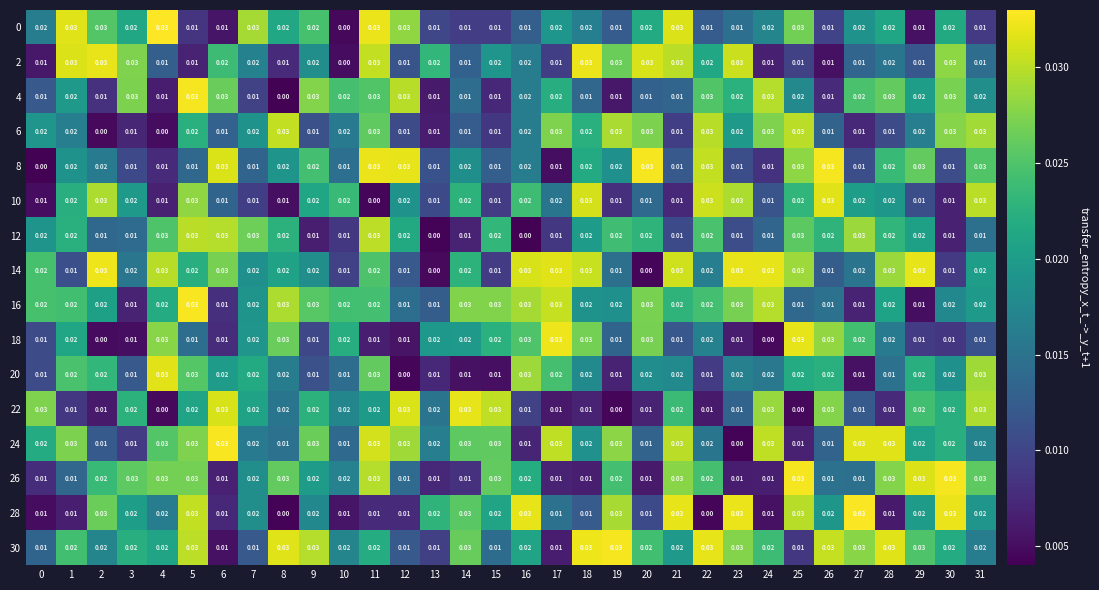

Reading left to right, transcribe all the data shown in this chart.

0: 0=0.0	1=0.0	2=0.0	3=0.0	4=0.0	5=0.0	6=0.0	7=0.0	8=0.0	9=0.0	10=0.0	11=0.0	12=0.0	13=0.0	14=0.0	15=0.0	16=0.0	17=0.0	18=0.0	19=0.0	20=0.0	21=0.0	22=0.0	23=0.0	24=0.0	25=0.0	26=0.0	27=0.0	28=0.0	29=0.0	30=0.0	31=0.0
2: 0=0.0	1=0.0	2=0.0	3=0.0	4=0.0	5=0.0	6=0.0	7=0.0	8=0.0	9=0.0	10=0.0	11=0.0	12=0.0	13=0.0	14=0.0	15=0.0	16=0.0	17=0.0	18=0.0	19=0.0	20=0.0	21=0.0	22=0.0	23=0.0	24=0.0	25=0.0	26=0.0	27=0.0	28=0.0	29=0.0	30=0.0	31=0.0
4: 0=0.0	1=0.0	2=0.0	3=0.0	4=0.0	5=0.0	6=0.0	7=0.0	8=0.0	9=0.0	10=0.0	11=0.0	12=0.0	13=0.0	14=0.0	15=0.0	16=0.0	17=0.0	18=0.0	19=0.0	20=0.0	21=0.0	22=0.0	23=0.0	24=0.0	25=0.0	26=0.0	27=0.0	28=0.0	29=0.0	30=0.0	31=0.0
6: 0=0.0	1=0.0	2=0.0	3=0.0	4=0.0	5=0.0	6=0.0	7=0.0	8=0.0	9=0.0	10=0.0	11=0.0	12=0.0	13=0.0	14=0.0	15=0.0	16=0.0	17=0.0	18=0.0	19=0.0	20=0.0	21=0.0	22=0.0	23=0.0	24=0.0	25=0.0	26=0.0	27=0.0	28=0.0	29=0.0	30=0.0	31=0.0
8: 0=0.0	1=0.0	2=0.0	3=0.0	4=0.0	5=0.0	6=0.0	7=0.0	8=0.0	9=0.0	10=0.0	11=0.0	12=0.0	13=0.0	14=0.0	15=0.0	16=0.0	17=0.0	18=0.0	19=0.0	20=0.0	21=0.0	22=0.0	23=0.0	24=0.0	25=0.0	26=0.0	27=0.0	28=0.0	29=0.0	30=0.0	31=0.0
10: 0=0.0	1=0.0	2=0.0	3=0.0	4=0.0	5=0.0	6=0.0	7=0.0	8=0.0	9=0.0	10=0.0	11=0.0	12=0.0	13=0.0	14=0.0	15=0.0	16=0.0	17=0.0	18=0.0	19=0.0	20=0.0	21=0.0	22=0.0	23=0.0	24=0.0	25=0.0	26=0.0	27=0.0	28=0.0	29=0.0	30=0.0	31=0.0
12: 0=0.0	1=0.0	2=0.0	3=0.0	4=0.0	5=0.0	6=0.0	7=0.0	8=0.0	9=0.0	10=0.0	11=0.0	12=0.0	13=0.0	14=0.0	15=0.0	16=0.0	17=0.0	18=0.0	19=0.0	20=0.0	21=0.0	22=0.0	23=0.0	24=0.0	25=0.0	26=0.0	27=0.0	28=0.0	29=0.0	30=0.0	31=0.0
14: 0=0.0	1=0.0	2=0.0	3=0.0	4=0.0	5=0.0	6=0.0	7=0.0	8=0.0	9=0.0	10=0.0	11=0.0	12=0.0	13=0.0	14=0.0	15=0.0	16=0.0	17=0.0	18=0.0	19=0.0	20=0.0	21=0.0	22=0.0	23=0.0	24=0.0	25=0.0	26=0.0	27=0.0	28=0.0	29=0.0	30=0.0	31=0.0
16: 0=0.0	1=0.0	2=0.0	3=0.0	4=0.0	5=0.0	6=0.0	7=0.0	8=0.0	9=0.0	10=0.0	11=0.0	12=0.0	13=0.0	14=0.0	15=0.0	16=0.0	17=0.0	18=0.0	19=0.0	20=0.0	21=0.0	22=0.0	23=0.0	24=0.0	25=0.0	26=0.0	27=0.0	28=0.0	29=0.0	30=0.0	31=0.0
18: 0=0.0	1=0.0	2=0.0	3=0.0	4=0.0	5=0.0	6=0.0	7=0.0	8=0.0	9=0.0	10=0.0	11=0.0	12=0.0	13=0.0	14=0.0	15=0.0	16=0.0	17=0.0	18=0.0	19=0.0	20=0.0	21=0.0	22=0.0	23=0.0	24=0.0	25=0.0	26=0.0	27=0.0	28=0.0	29=0.0	30=0.0	31=0.0
20: 0=0.0	1=0.0	2=0.0	3=0.0	4=0.0	5=0.0	6=0.0	7=0.0	8=0.0	9=0.0	10=0.0	11=0.0	12=0.0	13=0.0	14=0.0	15=0.0	16=0.0	17=0.0	18=0.0	19=0.0	20=0.0	21=0.0	22=0.0	23=0.0	24=0.0	25=0.0	26=0.0	27=0.0	28=0.0	29=0.0	30=0.0	31=0.0
22: 0=0.0	1=0.0	2=0.0	3=0.0	4=0.0	5=0.0	6=0.0	7=0.0	8=0.0	9=0.0	10=0.0	11=0.0	12=0.0	13=0.0	14=0.0	15=0.0	16=0.0	17=0.0	18=0.0	19=0.0	20=0.0	21=0.0	22=0.0	23=0.0	24=0.0	25=0.0	26=0.0	27=0.0	28=0.0	29=0.0	30=0.0	31=0.0
24: 0=0.0	1=0.0	2=0.0	3=0.0	4=0.0	5=0.0	6=0.0	7=0.0	8=0.0	9=0.0	10=0.0	11=0.0	12=0.0	13=0.0	14=0.0	15=0.0	16=0.0	17=0.0	18=0.0	19=0.0	20=0.0	21=0.0	22=0.0	23=0.0	24=0.0	25=0.0	26=0.0	27=0.0	28=0.0	29=0.0	30=0.0	31=0.0
26: 0=0.0	1=0.0	2=0.0	3=0.0	4=0.0	5=0.0	6=0.0	7=0.0	8=0.0	9=0.0	10=0.0	11=0.0	12=0.0	13=0.0	14=0.0	15=0.0	16=0.0	17=0.0	18=0.0	19=0.0	20=0.0	21=0.0	22=0.0	23=0.0	24=0.0	25=0.0	26=0.0	27=0.0	28=0.0	29=0.0	30=0.0	31=0.0
28: 0=0.0	1=0.0	2=0.0	3=0.0	4=0.0	5=0.0	6=0.0	7=0.0	8=0.0	9=0.0	10=0.0	11=0.0	12=0.0	13=0.0	14=0.0	15=0.0	16=0.0	17=0.0	18=0.0	19=0.0	20=0.0	21=0.0	22=0.0	23=0.0	24=0.0	25=0.0	26=0.0	27=0.0	28=0.0	29=0.0	30=0.0	31=0.0
30: 0=0.0	1=0.0	2=0.0	3=0.0	4=0.0	5=0.0	6=0.0	7=0.0	8=0.0	9=0.0	10=0.0	11=0.0	12=0.0	13=0.0	14=0.0	15=0.0	16=0.0	17=0.0	18=0.0	19=0.0	20=0.0	21=0.0	22=0.0	23=0.0	24=0.0	25=0.0	26=0.0	27=0.0	28=0.0	29=0.0	30=0.0	31=0.0